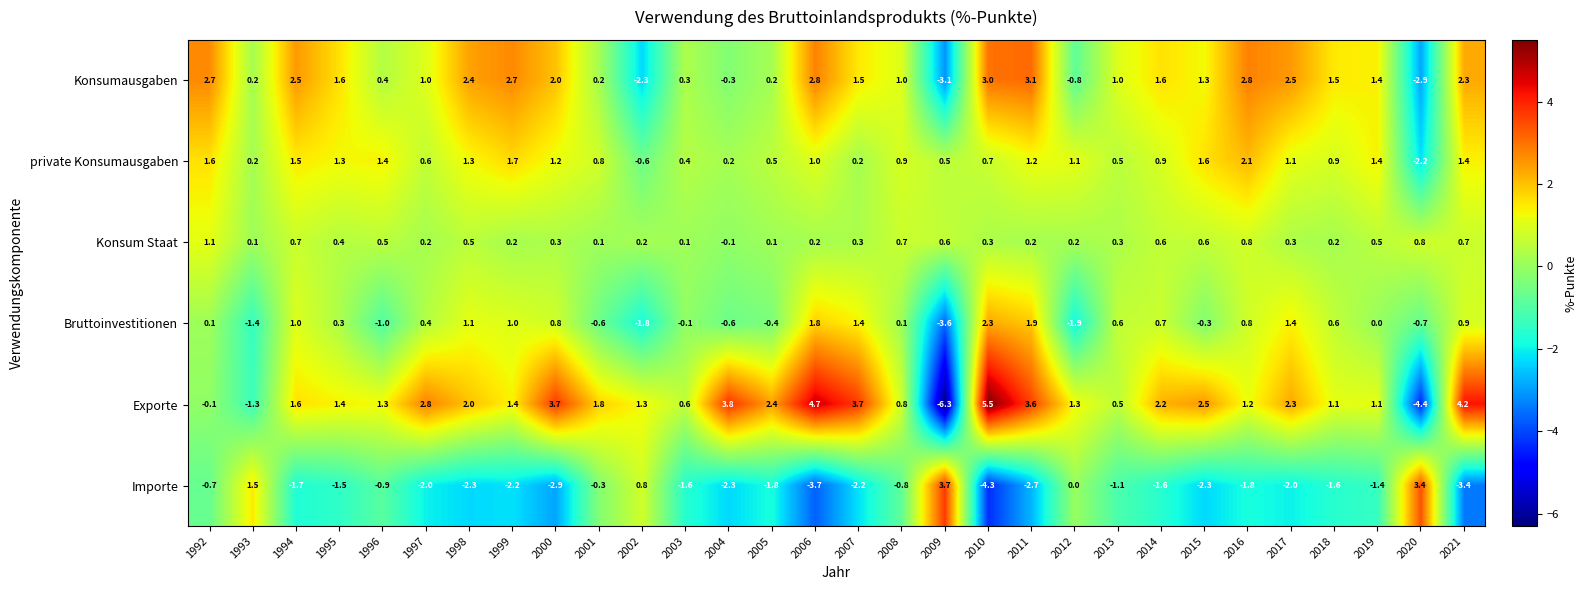

What is the sum of all Konsumausgaben values?

32.6